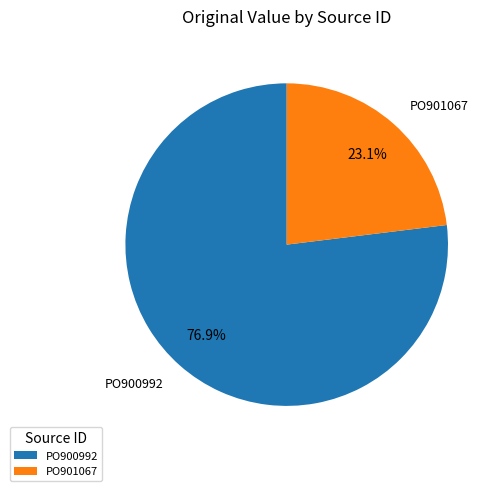

What percentage is the PO901067 slice, to the nearest percent?

23%